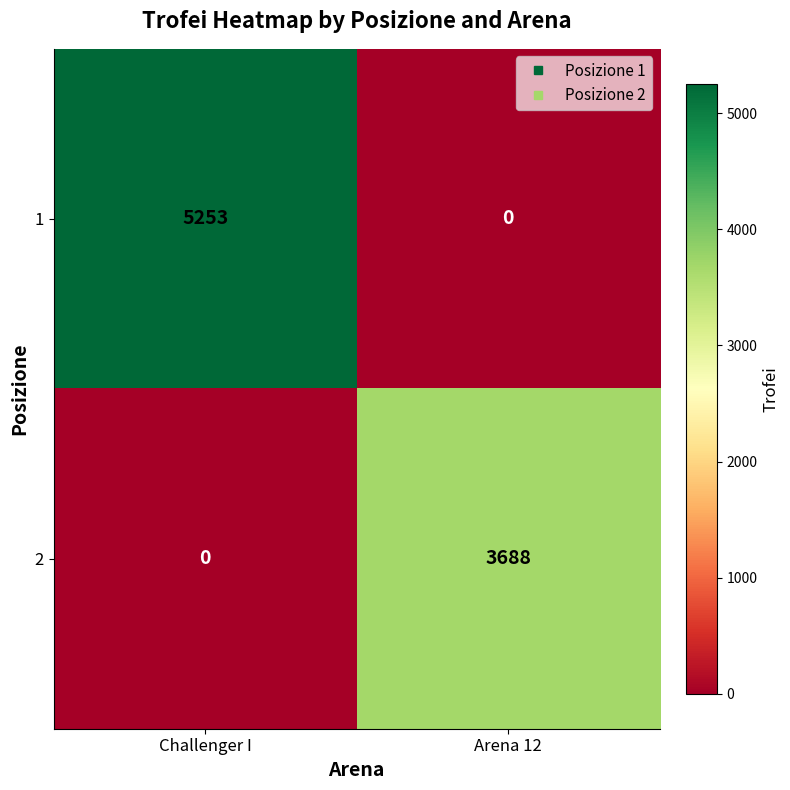

Which label corresponds to the largest value in the chart?

Challenger I